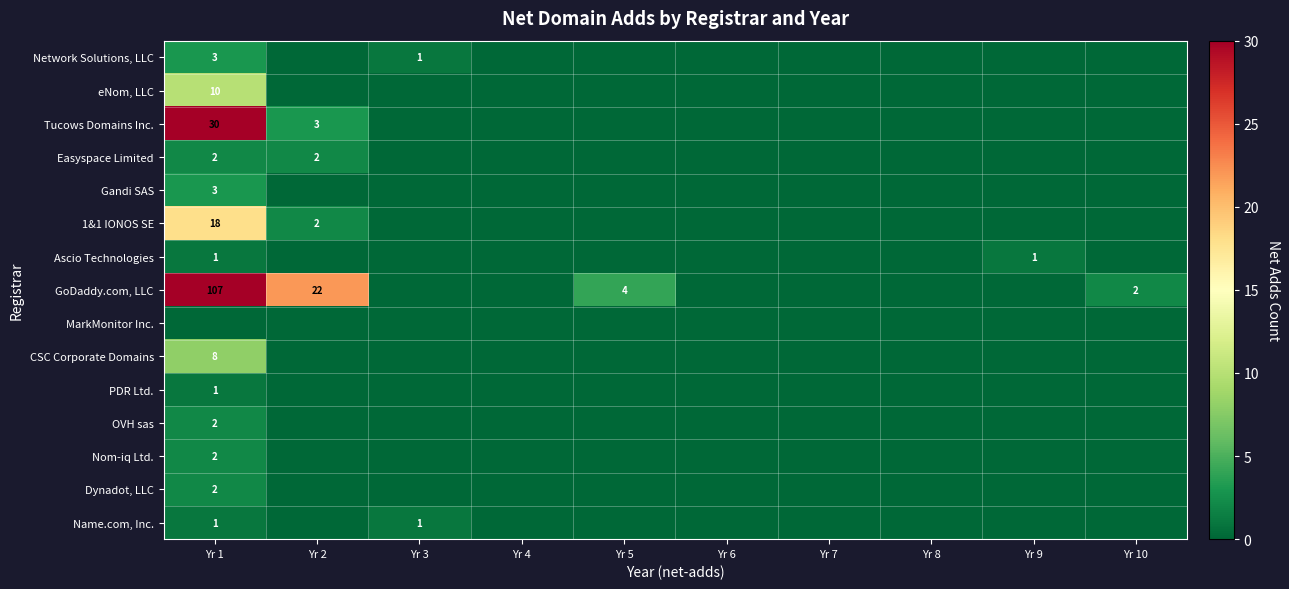

The Nom-iq Ltd. series shows 1 at Yr 1. True or false?

False